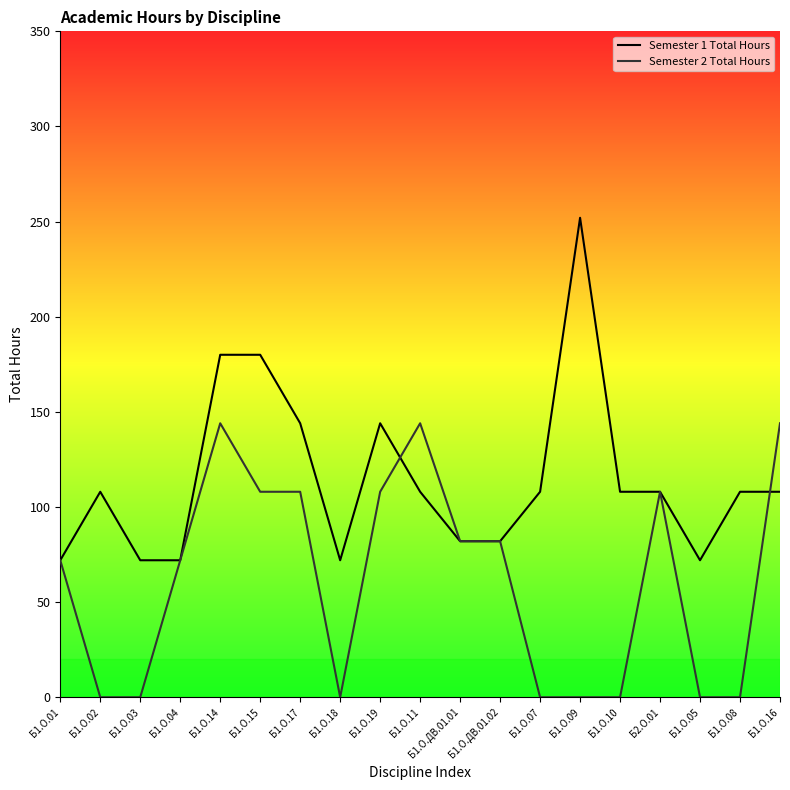

The Semester 1 Total Hours series shows 180 at Б1.О.15. True or false?

True